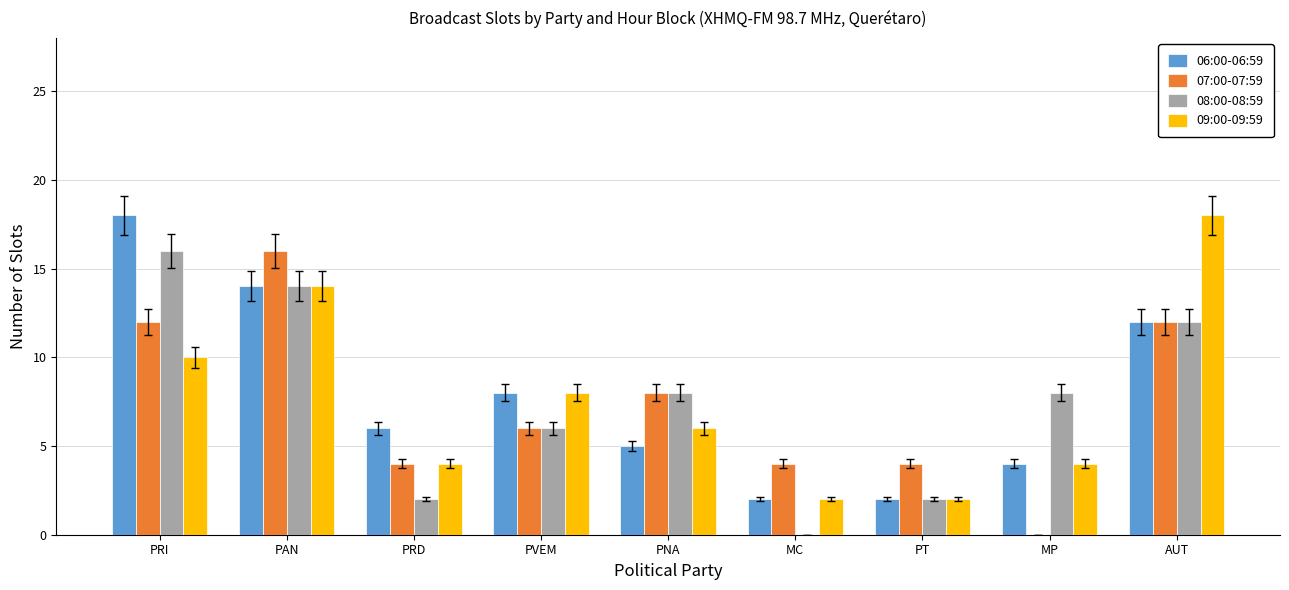

What is the total value across all series at MC?

8